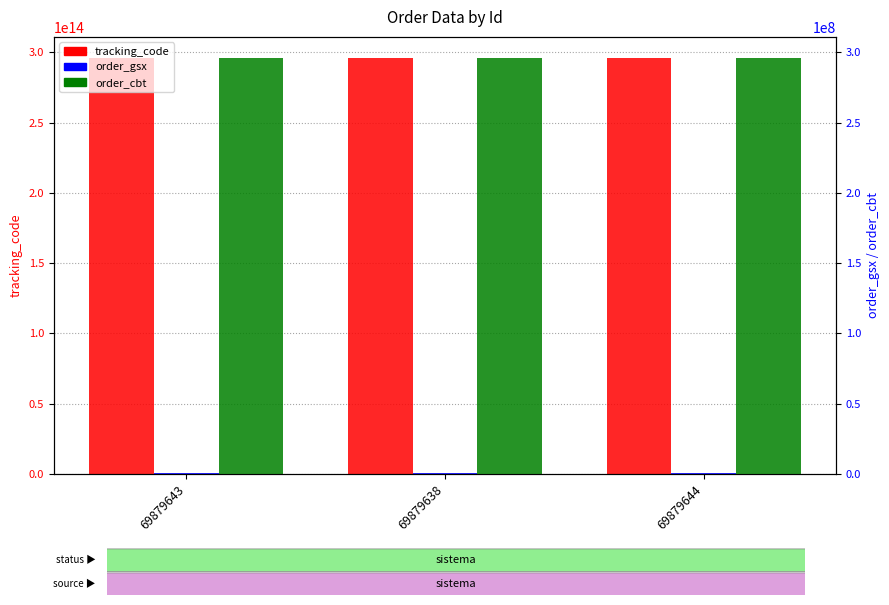

How many groups of bars are there?

3